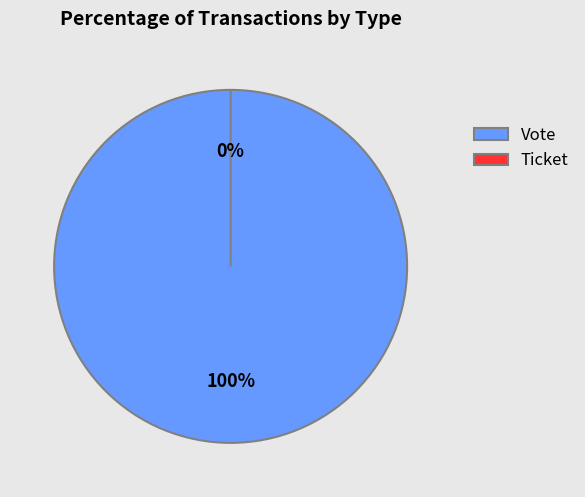

What is the largest slice in the pie chart?

Vote